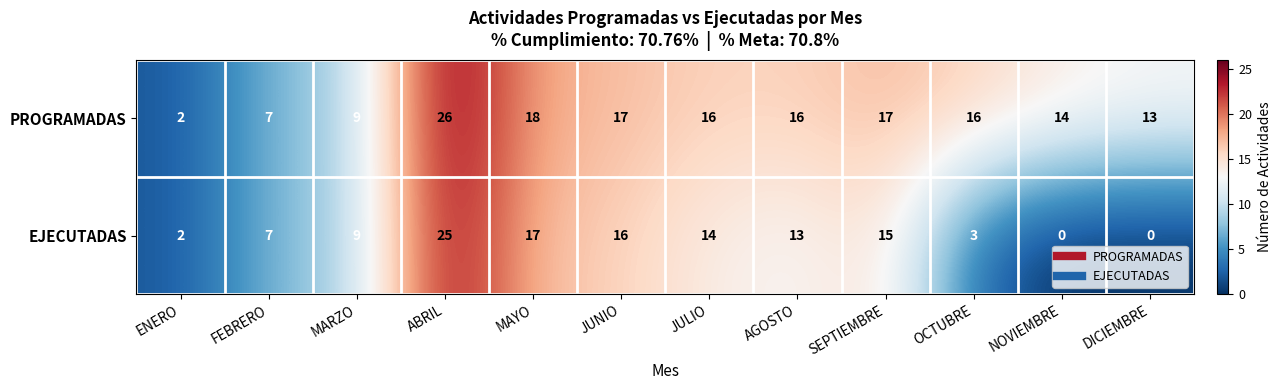

At DICIEMBRE, list the series in order from largest to smallest.

PROGRAMADAS, EJECUTADAS